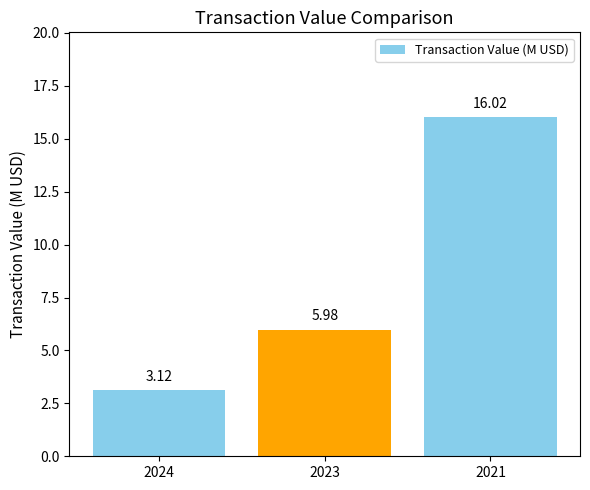

How many data points are less than 5?

1